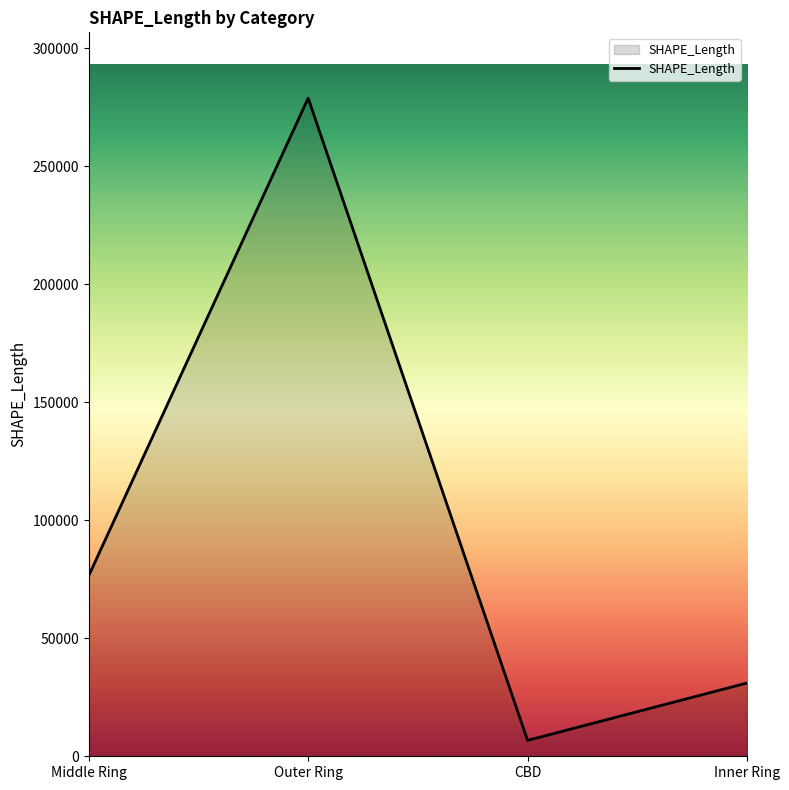

At which label is the value closest to 142825?

Middle Ring